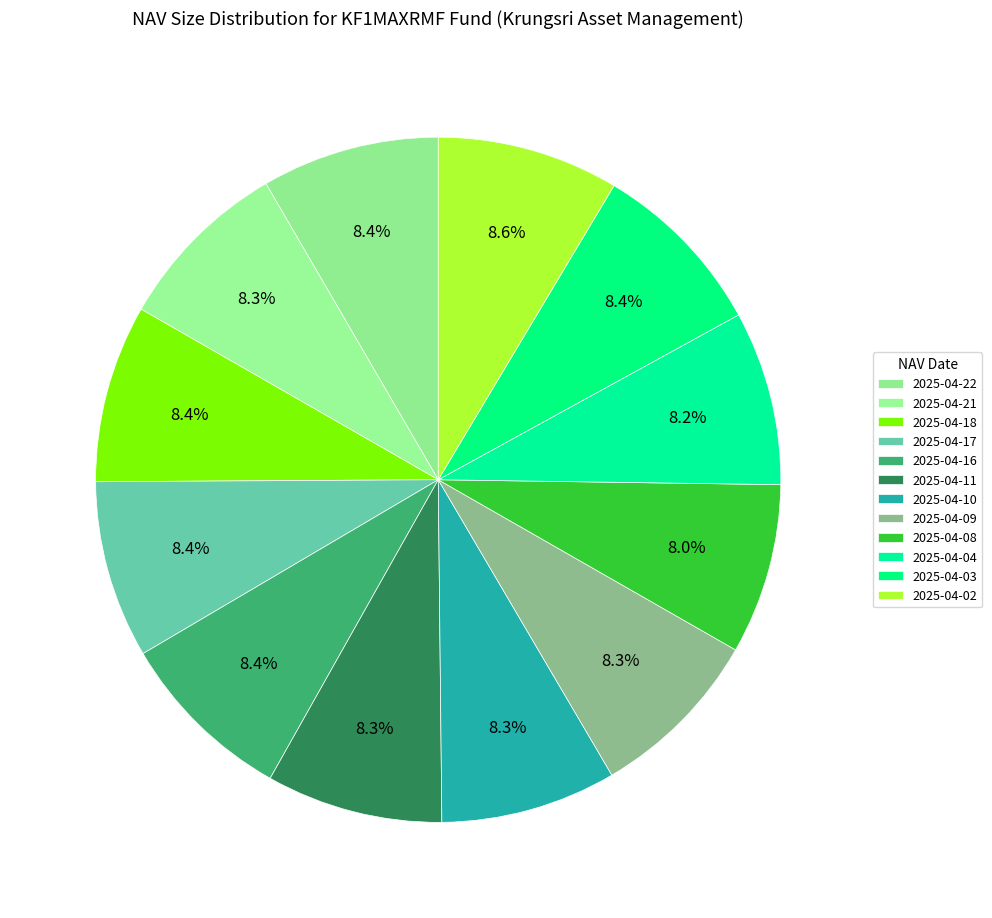

Is it true that 2025-04-11 is 8% of the pie?

True